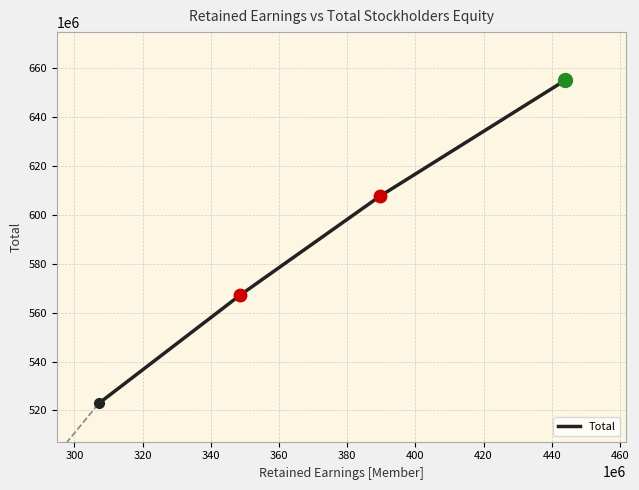

How many distinct data groups are displayed?

1